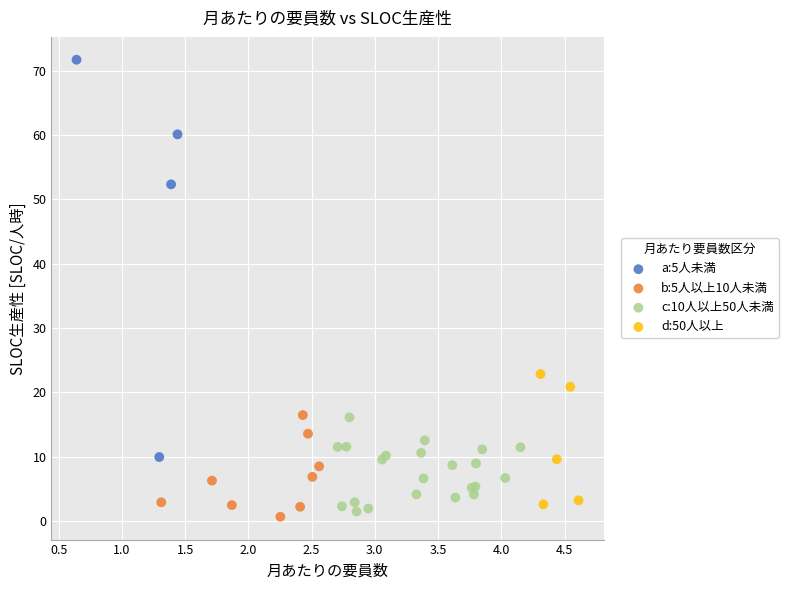

Which series has the widest spread of Y values?

a:5人未満